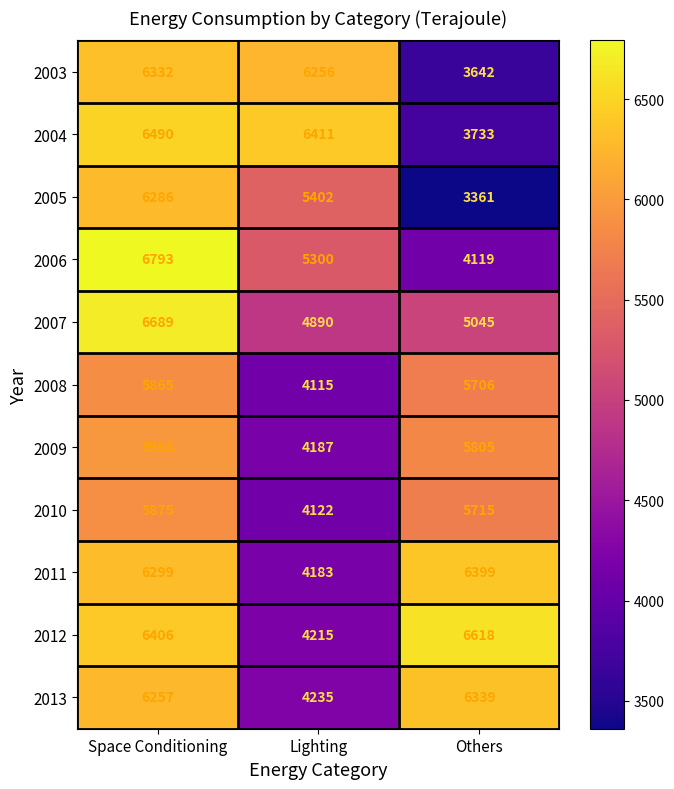

How many series are shown in this chart?

11